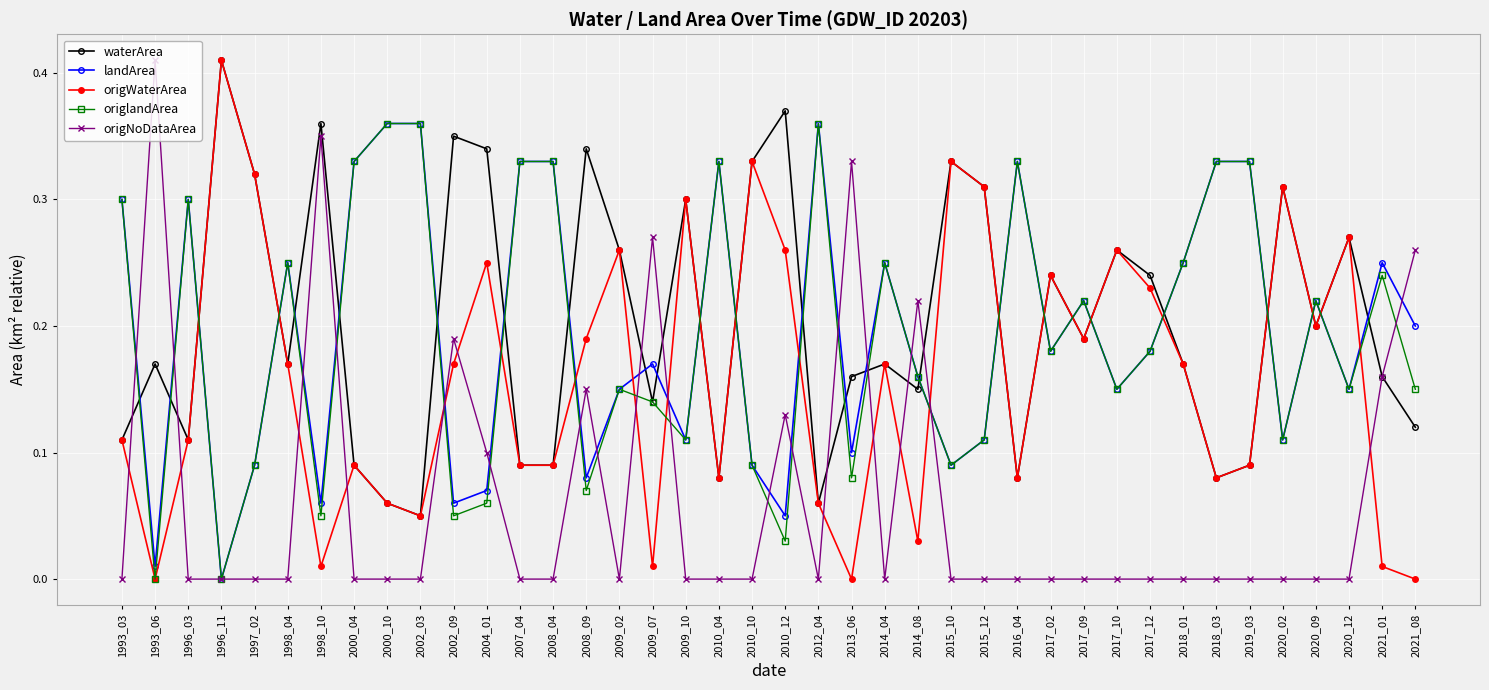

Where is the first local maximum for origNoDataArea?

1993_06